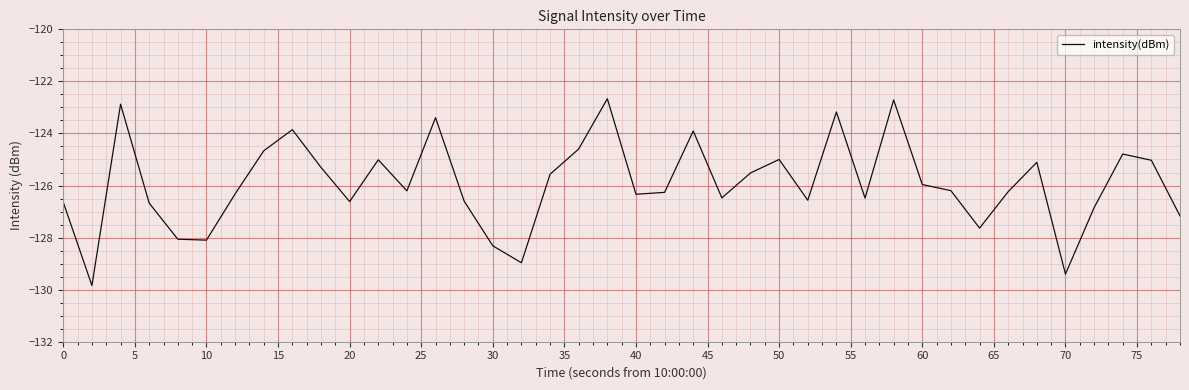

What is the difference between the maximum and minimum values?

7.2